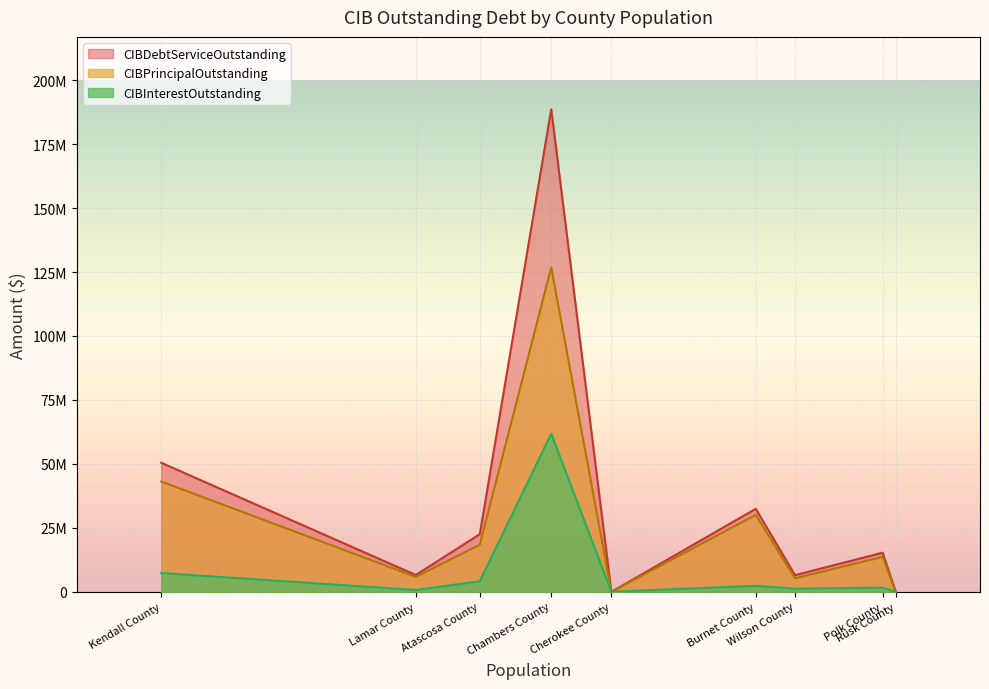

Which series changed the most between Atascosa County and Polk County?

CIBDebtServiceOutstanding